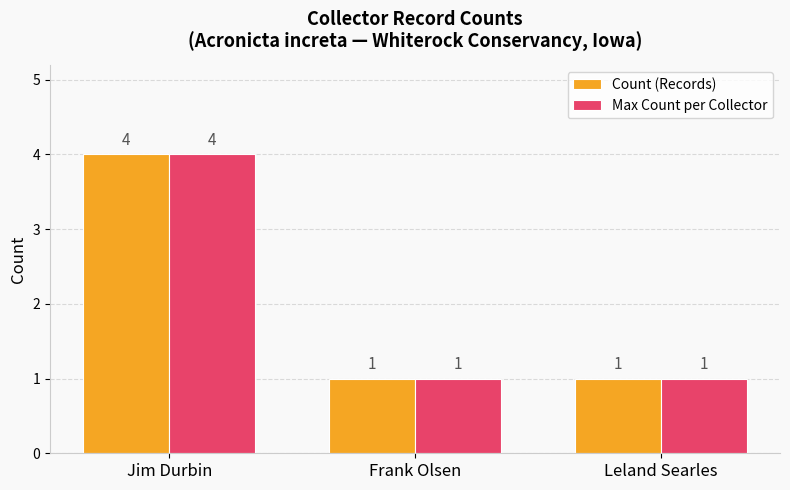

Are the bars horizontal?

No